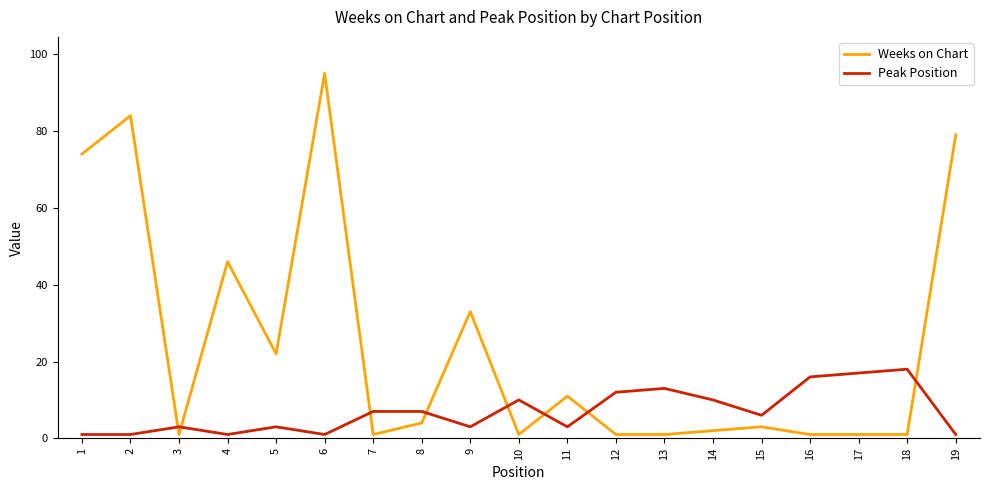

Rank the series by their maximum value, from lowest to highest.

Peak Position, Weeks on Chart